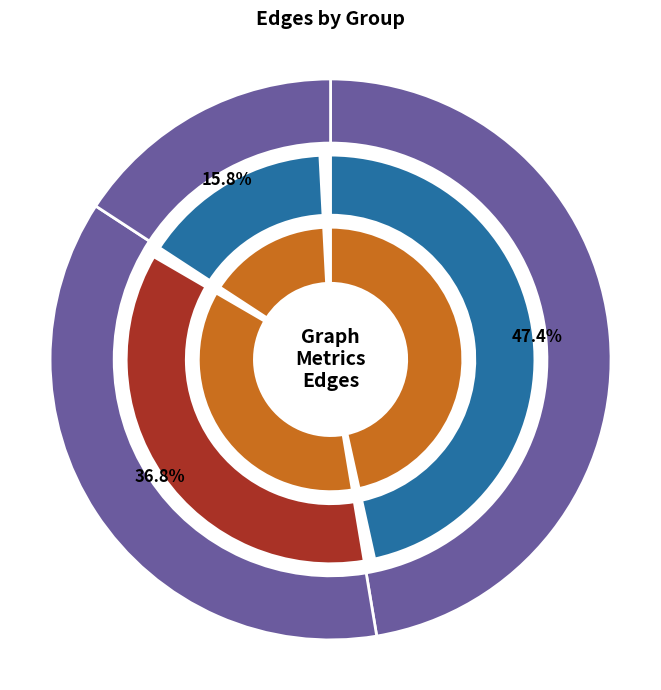

Count the number of slices in the pie.

3